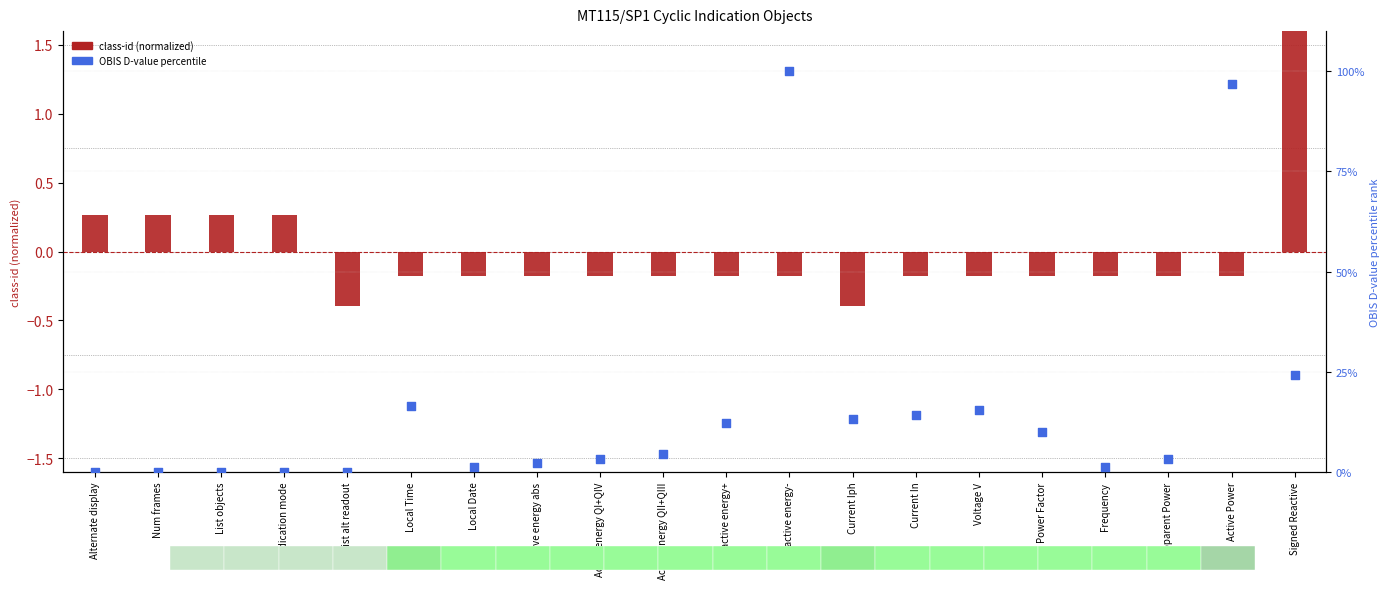

Which series reaches the maximum Y coordinate?

OBIS D-value (percentile)